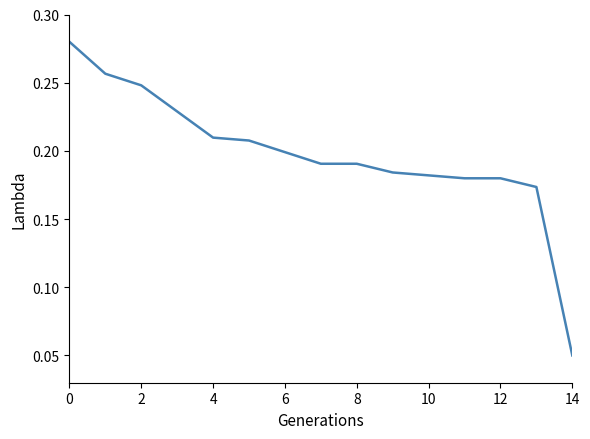

The chart shows a value of 0.1 at 2. True or false?

False